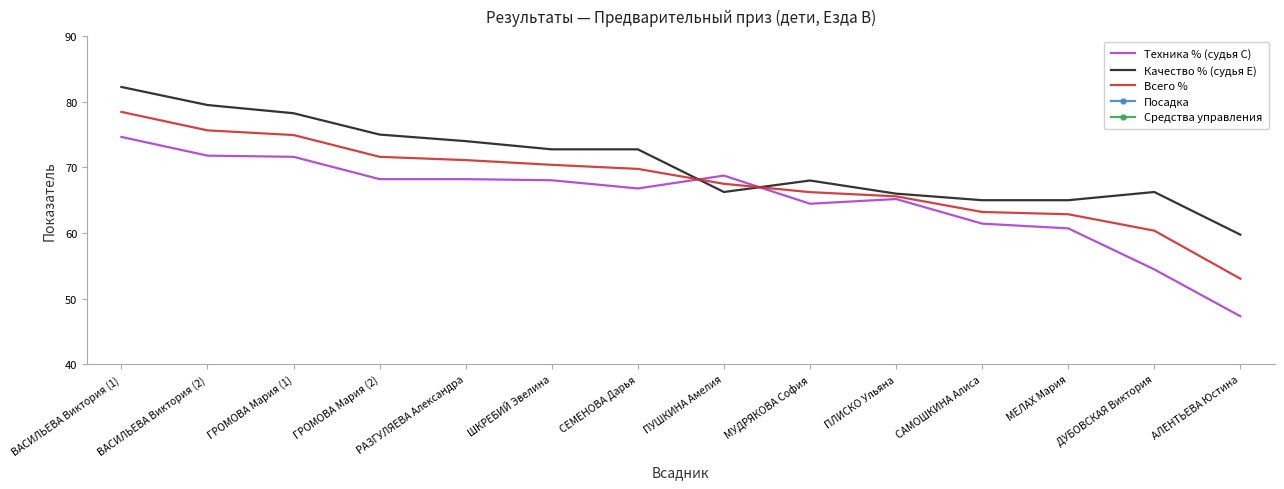

What is the maximum value for Техника % (судья С)?

74.6